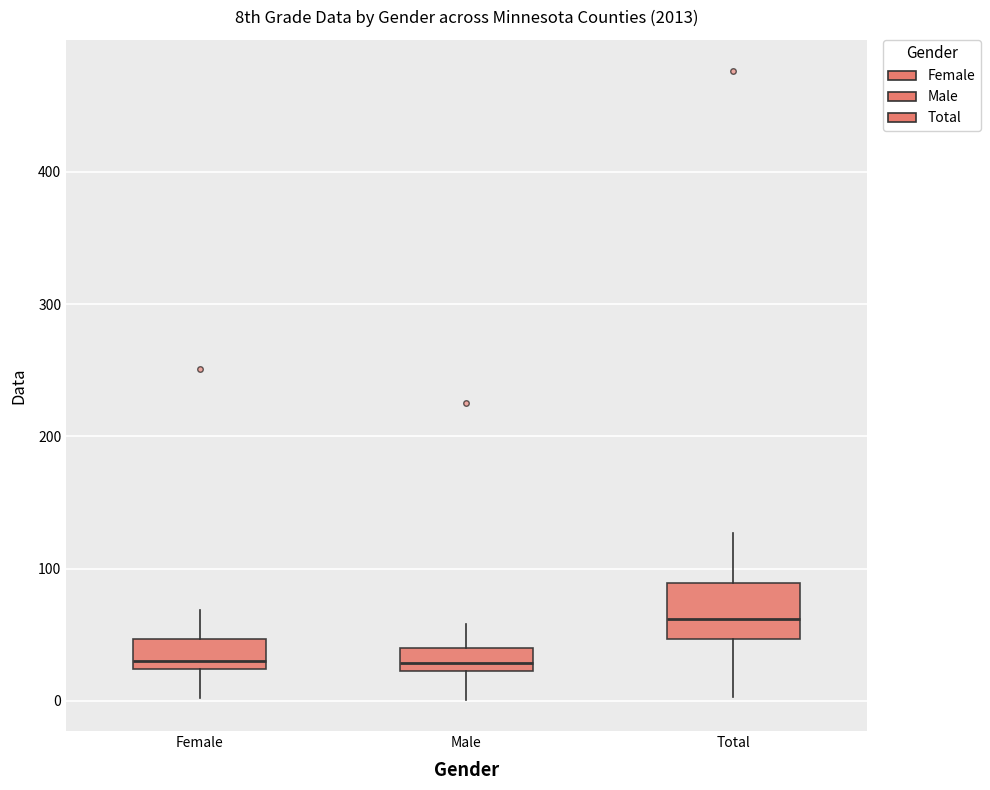

Reading left to right, read every box against the y-axis: the position of its median line, the range the box covers, and the ends of its whiskers. The values are not printed on the chart, so give them approximately, as read against the axis.

Female: median 30, box 20 to 50, whiskers 0 to 70
Male: median 30, box 20 to 40, whiskers 0 to 60
Total: median 60, box 50 to 90, whiskers 0 to 130